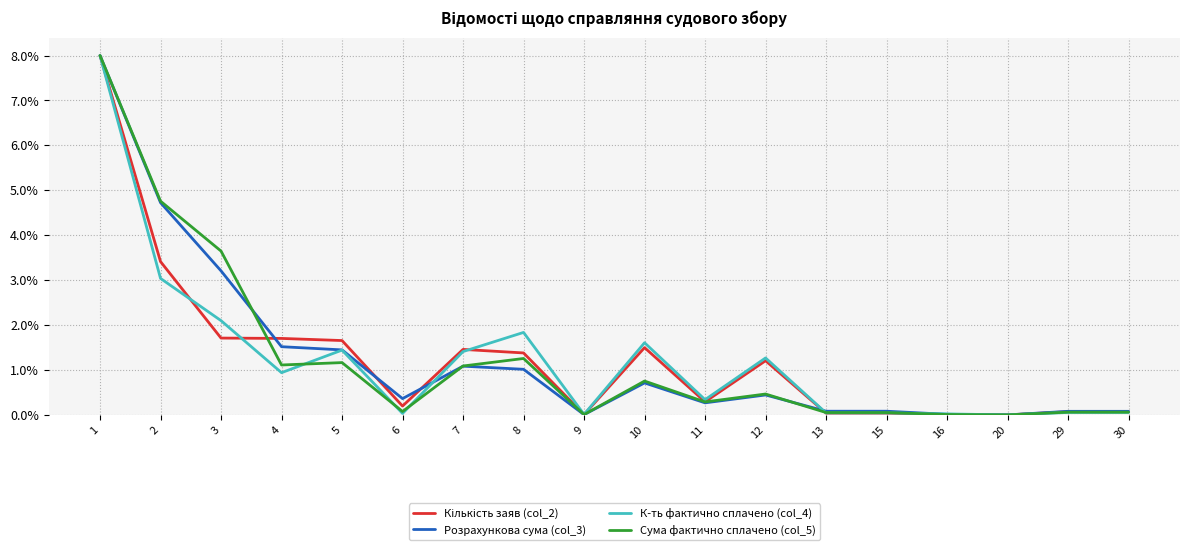

What is the greatest value displayed?

8.0